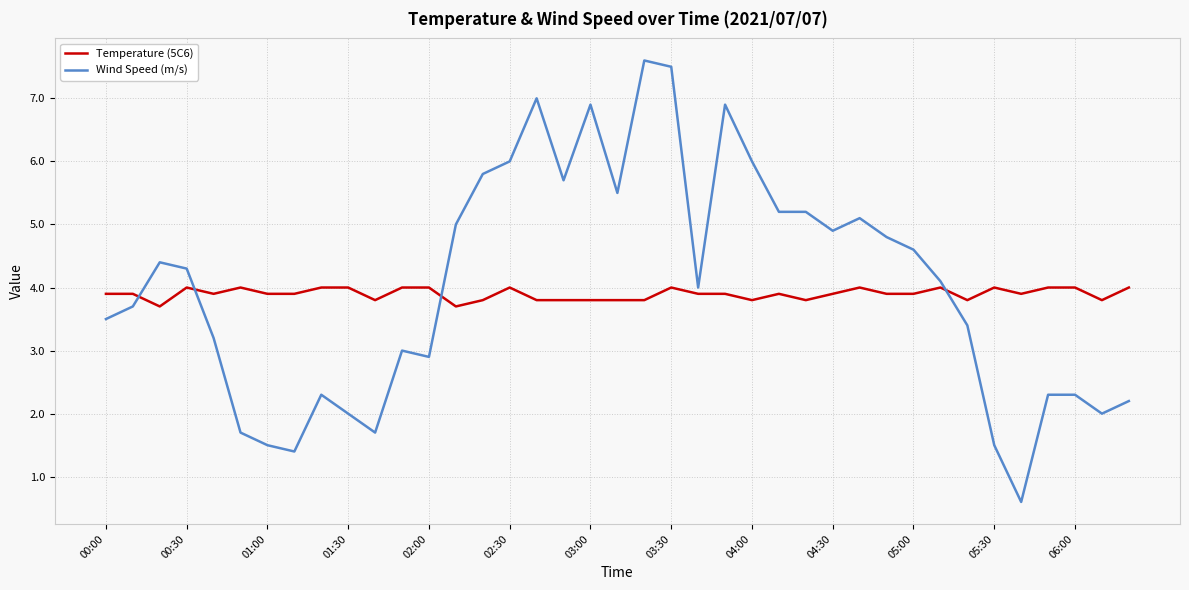

Rank the series by their maximum value, from lowest to highest.

Temperature (5C6), Wind Speed (m/s)